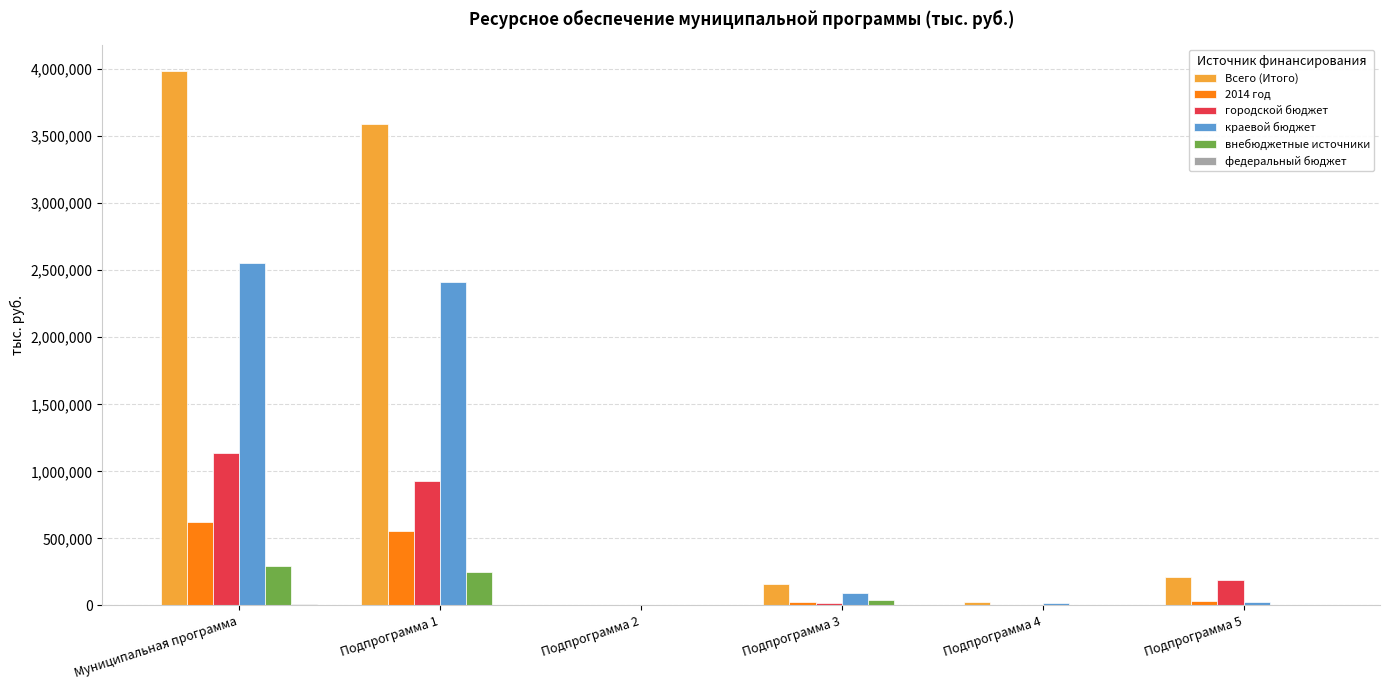

Where is краевой бюджет nearest to the value 1276324?

Подпрограмма 1